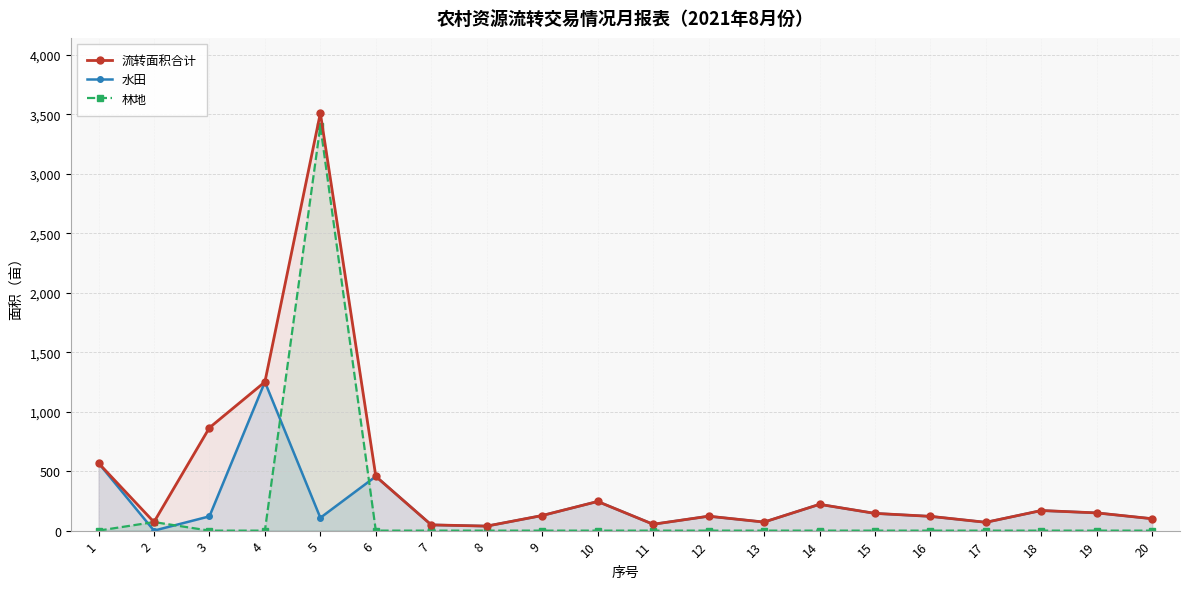

True or false: 流转面积合计 and 水田 cross at least once.

False